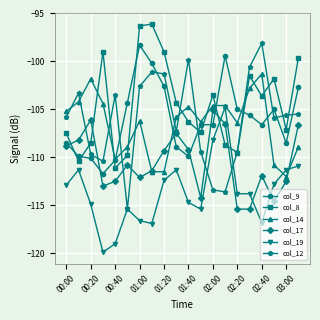

In col_8, how many points are lower than both neighbors (excluding endpoints)?

6